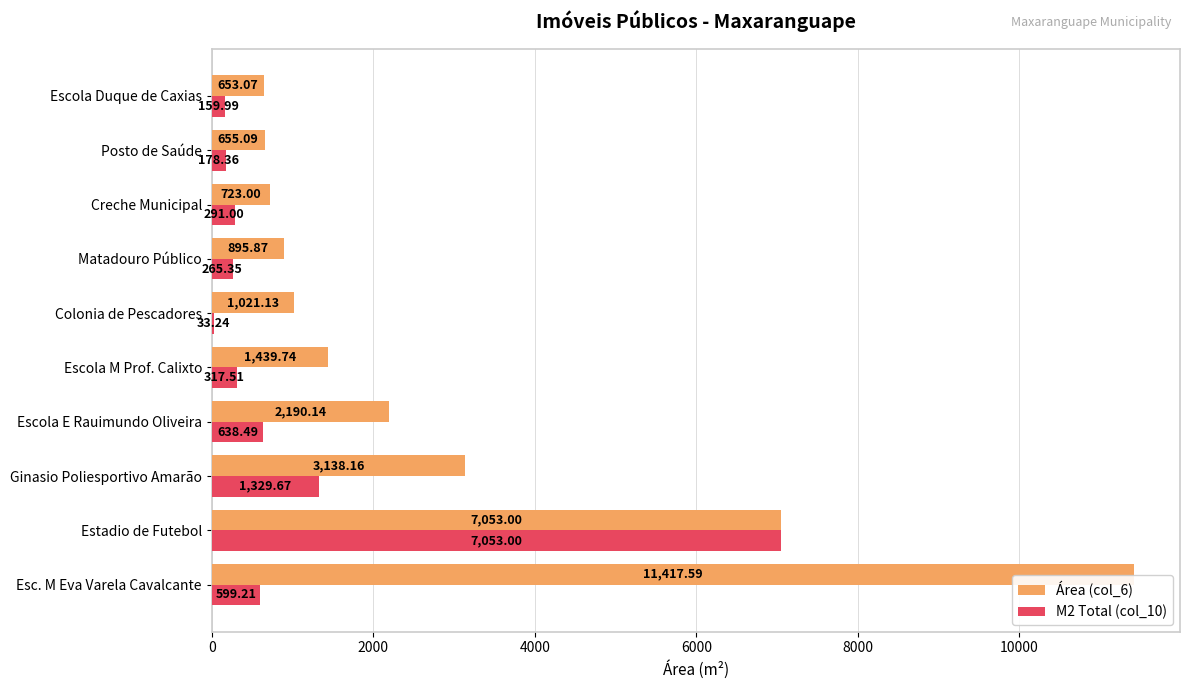

What is the sum of all Área (col_6) values?

29186.8